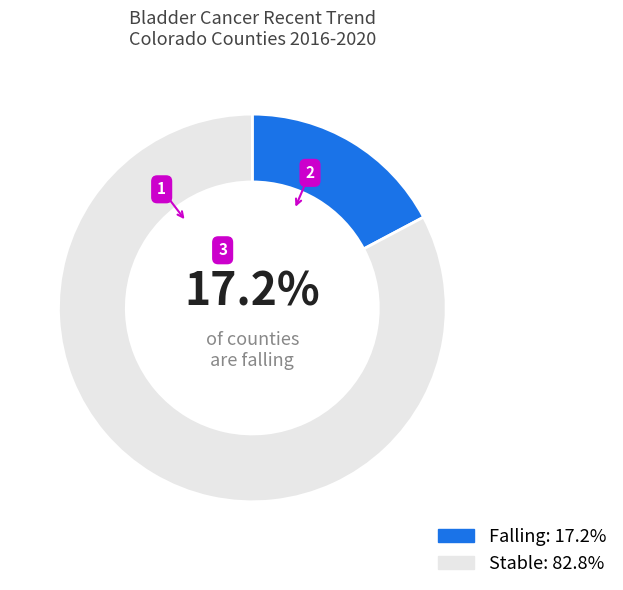

Does any single category account for the majority?

Yes